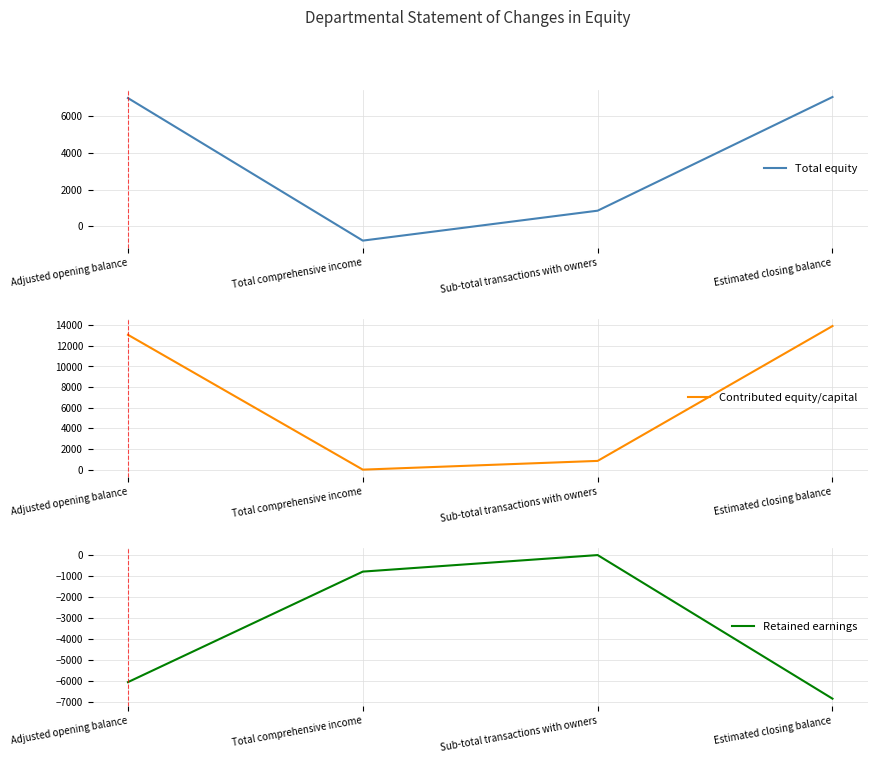

At which category does Total equity reach its first local valley?

Total comprehensive income